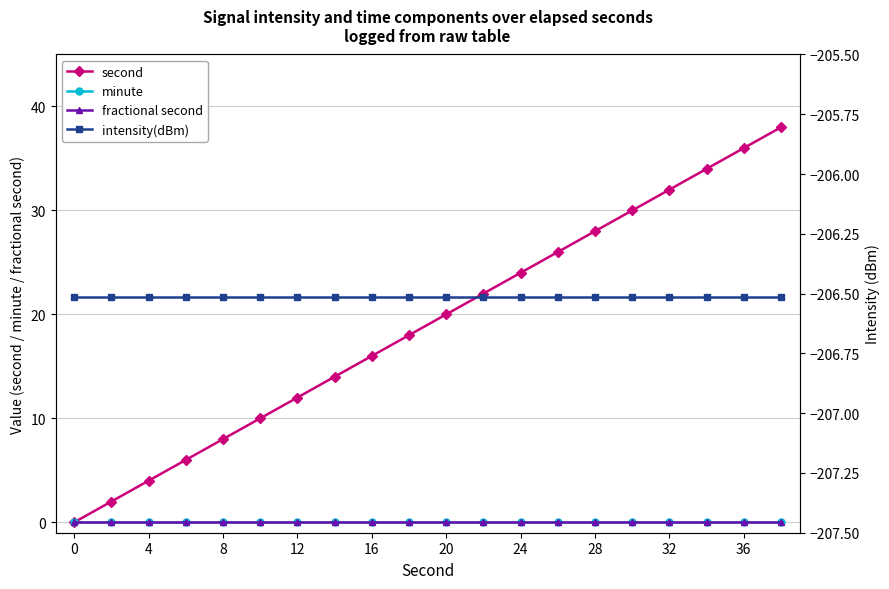

Reading left to right, extract all data points from this chart.

second: 0.0	2.0	4.0	6.0	8.0	10.0	12.0	14.0	16.0	18.0	20.0	22.0	24.0	26.0	28.0	30.0	32.0	34.0	36.0	38.0
minute: 0.0	0.0	0.0	0.0	0.0	0.0	0.0	0.0	0.0	0.0	0.0	0.0	0.0	0.0	0.0	0.0	0.0	0.0	0.0	0.0
fractional second: 0.0	0.0	0.0	0.0	0.0	0.0	0.0	0.0	0.0	0.0	0.0	0.0	0.0	0.0	0.0	0.0	0.0	0.0	0.0	0.0
intensity(dBm): -206.5	-206.5	-206.5	-206.5	-206.5	-206.5	-206.5	-206.5	-206.5	-206.5	-206.5	-206.5	-206.5	-206.5	-206.5	-206.5	-206.5	-206.5	-206.5	-206.5